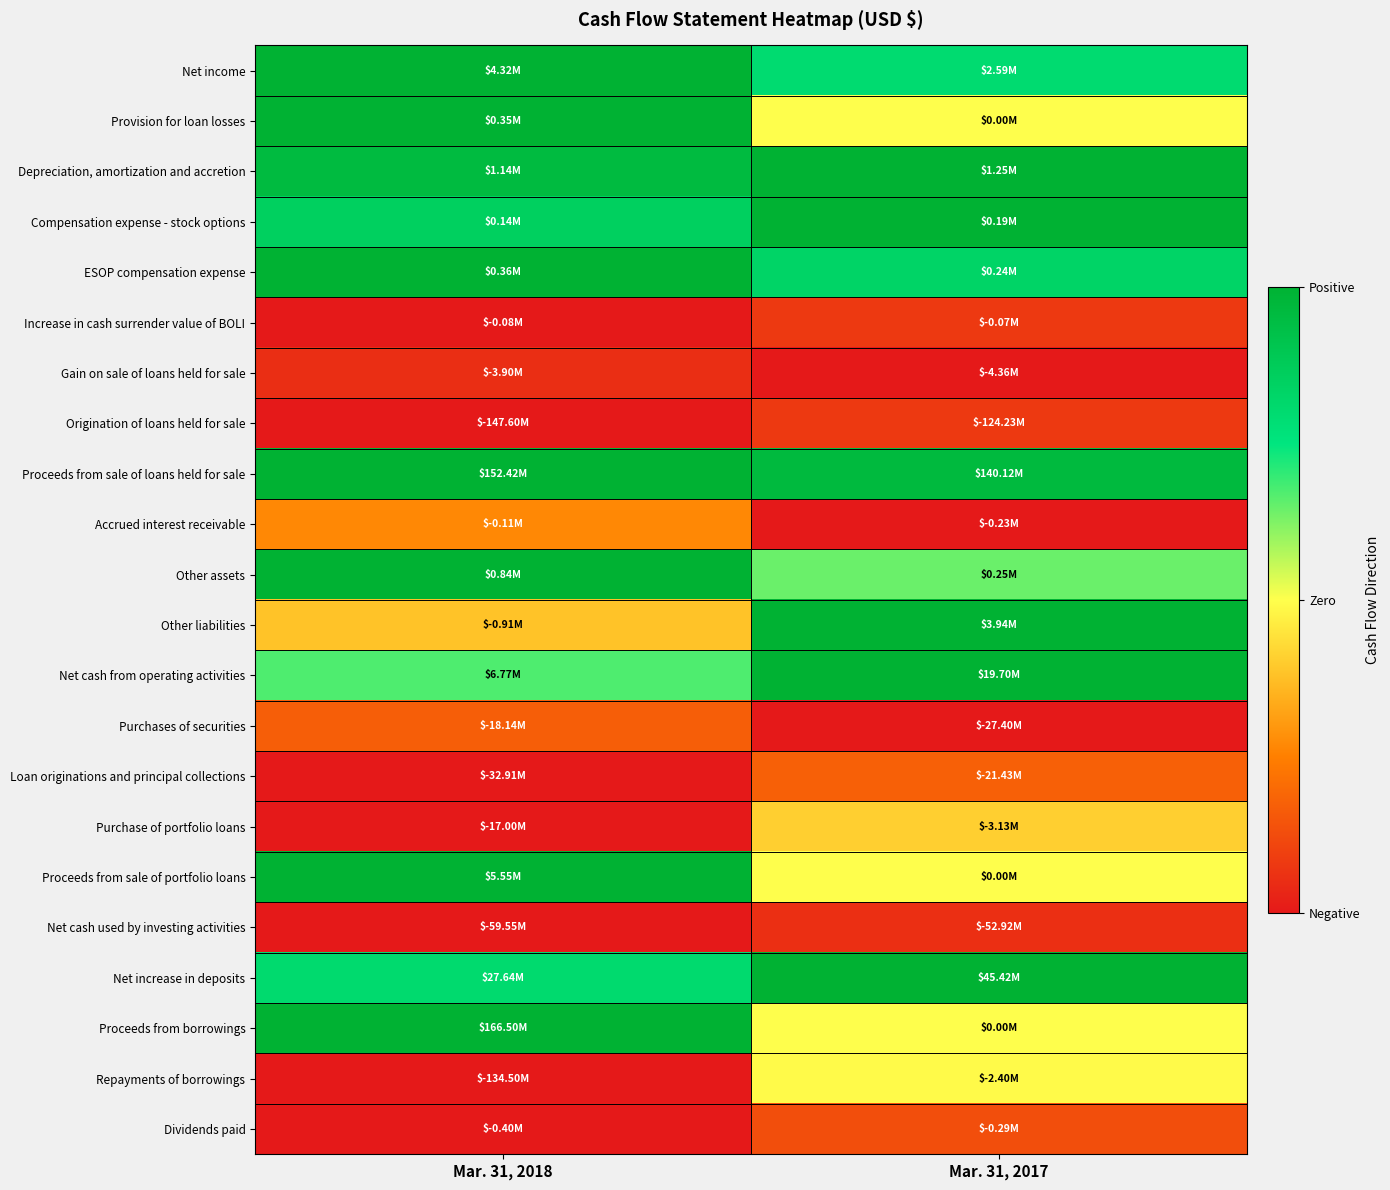

Count the number of data series in this chart.

22